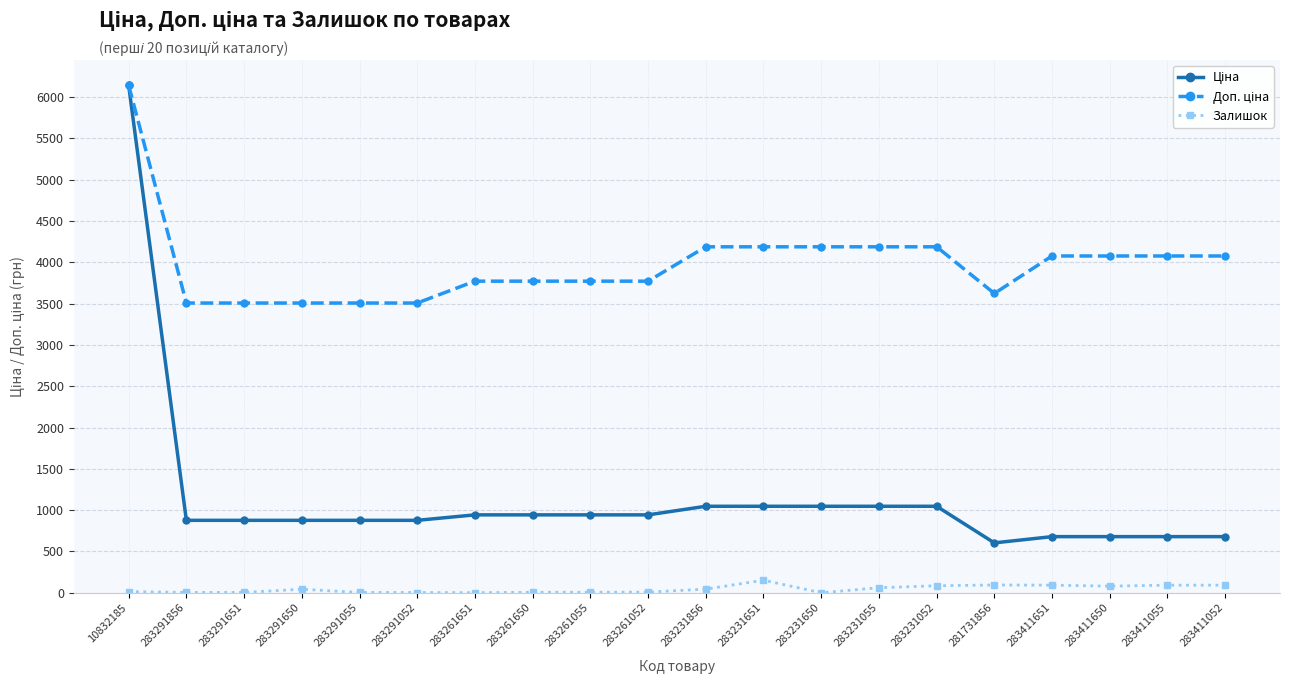

What is the total value across all series at 283231650?

5235.9